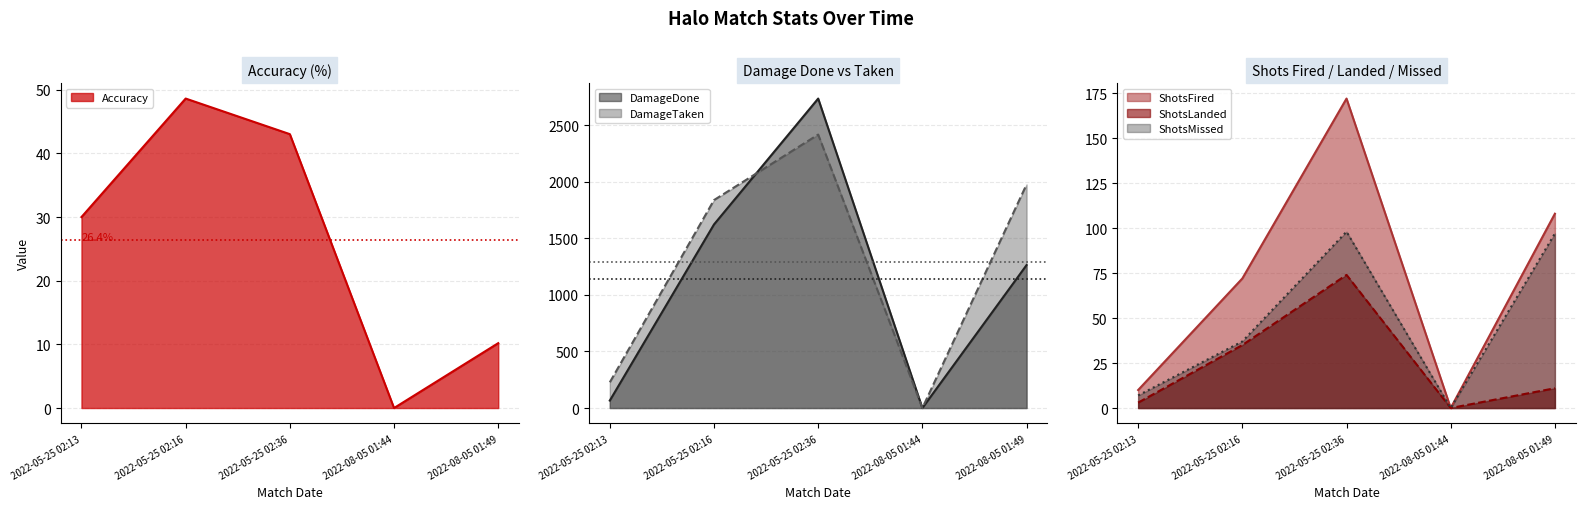

What is the difference between the ShotsMissed values at 2022-05-25 02:13 and 2022-08-05 01:49?

90